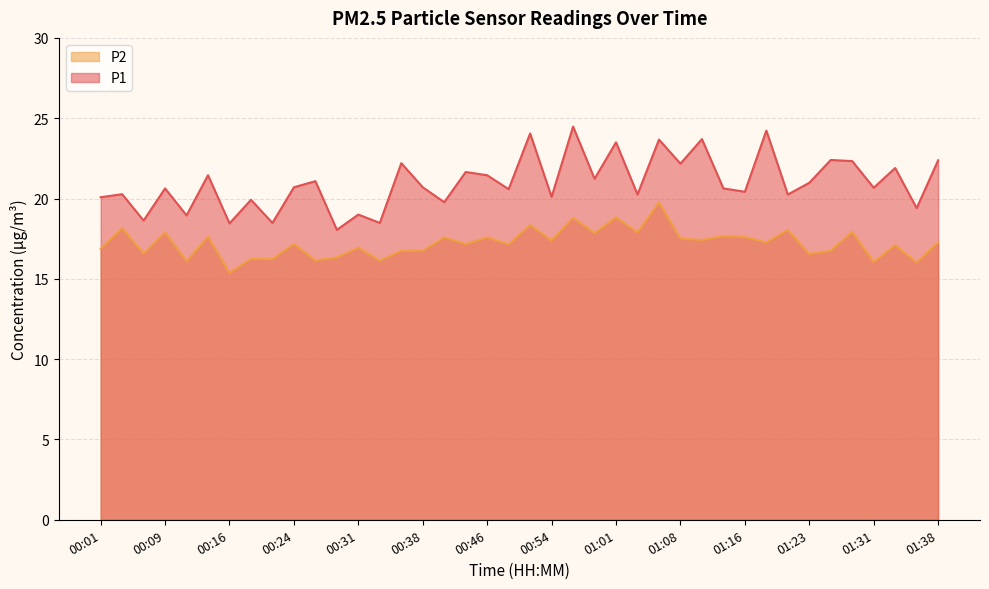

True or false: P2 and P1 cross at least once.

False